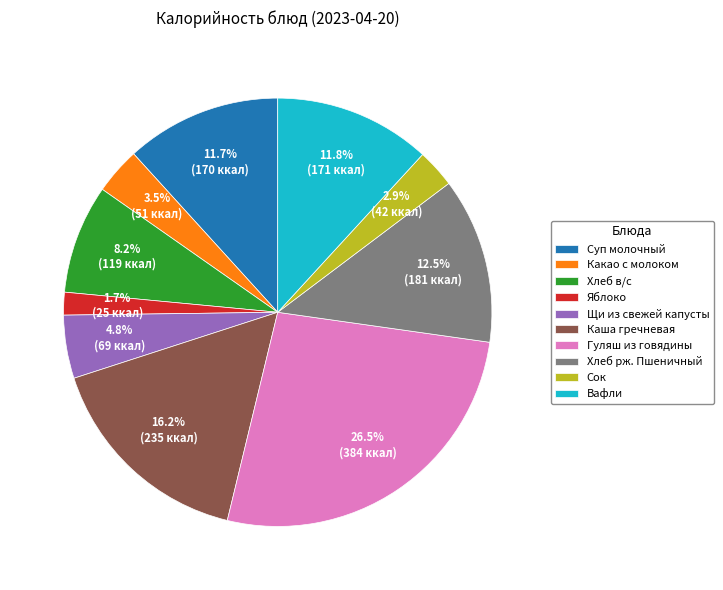

Is Какао с молоком the majority of the pie?

No